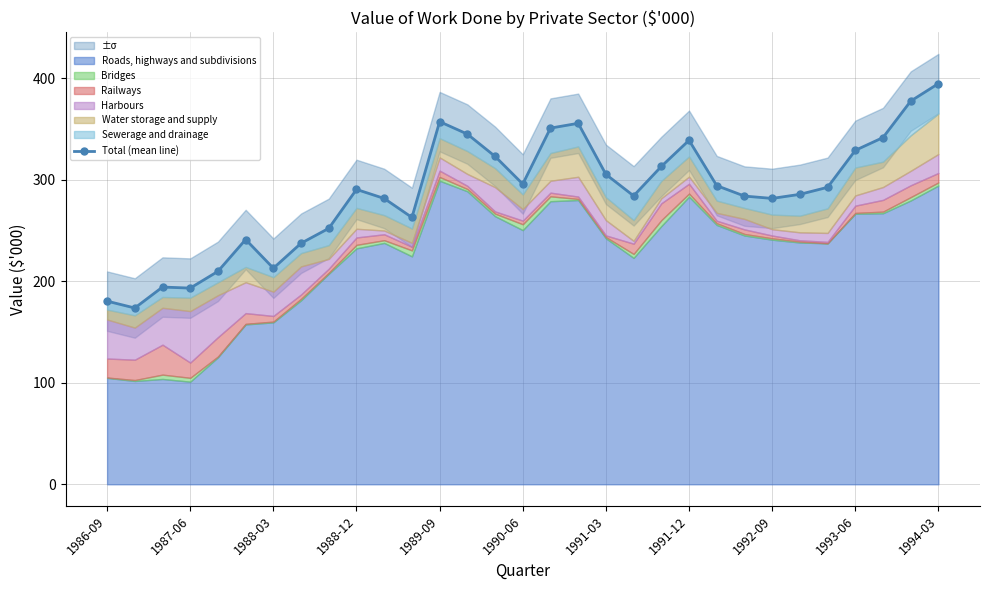

What is the sum of the values at 1989-09 and 1991-12?

696.0